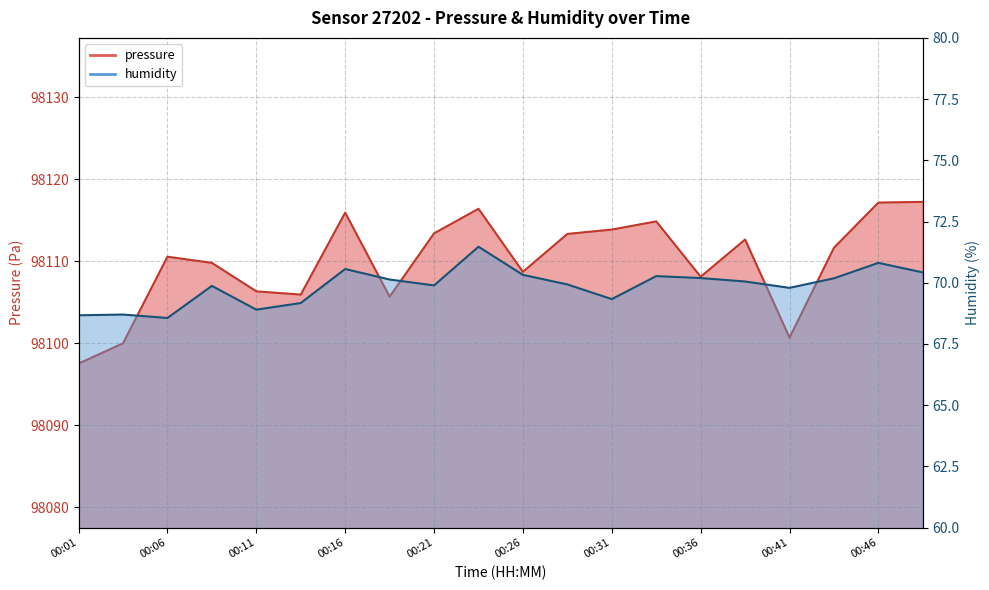

Reading left to right, extract all data points from this chart.

pressure: 98097.5	98100.0	98110.5	98109.8	98106.3	98105.9	98115.9	98105.7	98113.4	98116.4	98108.7	98113.3	98113.8	98114.8	98108.1	98112.6	98100.7	98111.6	98117.1	98117.2
humidity: 68.7	68.7	68.6	69.9	68.9	69.2	70.6	70.1	69.9	71.5	70.3	69.9	69.3	70.3	70.2	70.0	69.8	70.2	70.8	70.4